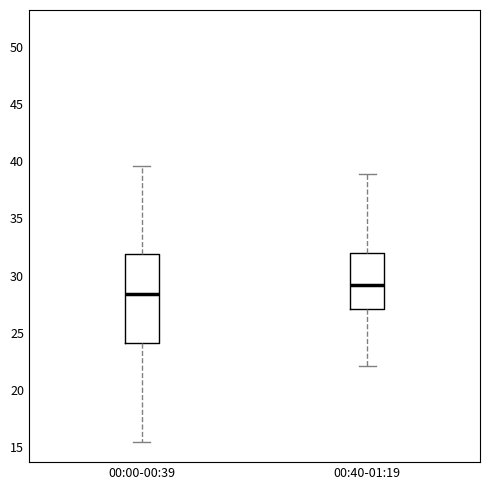

Which box has the highest median line?

00:40-01:19